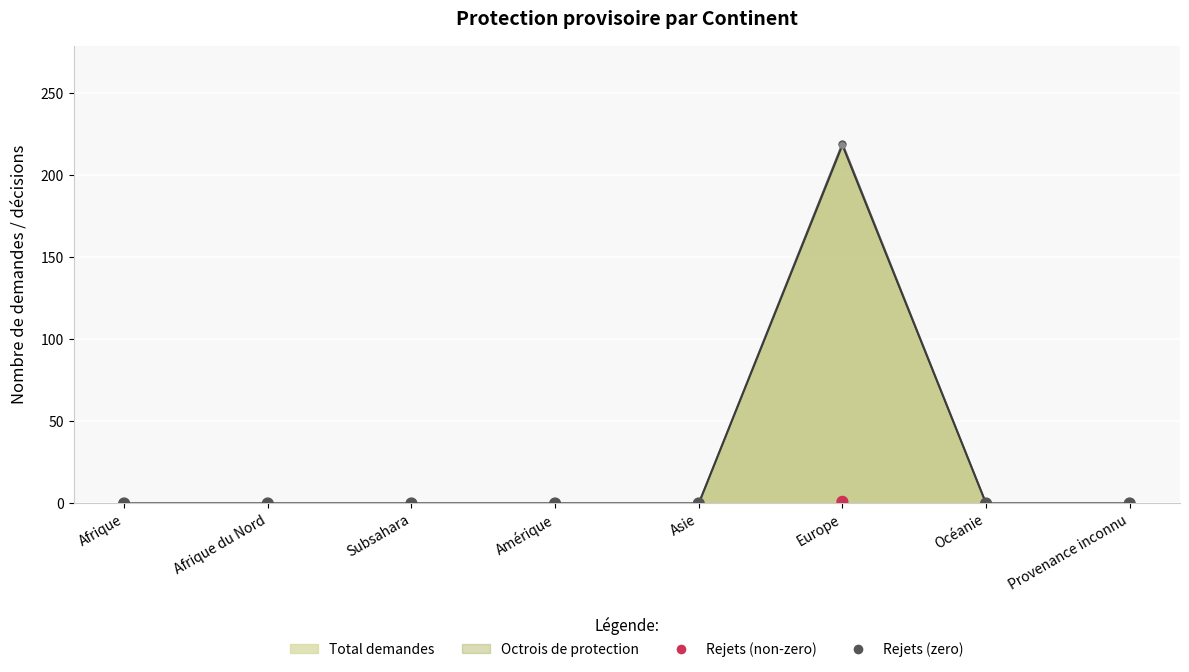

Which has a higher value, Afrique or Asie?

Afrique